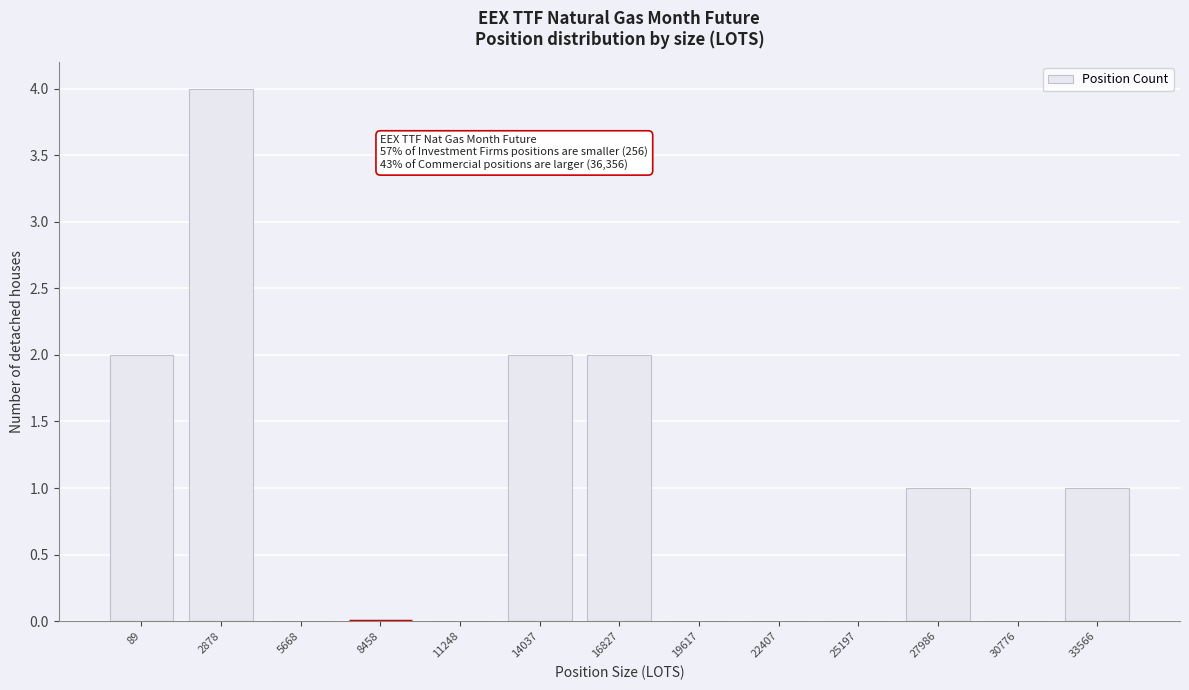

Reading left to right, what are all the values shown in this chart?

89=2	2878=4	5668=0	8458=0	11248=0	14037=2	16827=2	19617=0	22407=0	25197=0	27986=1	30776=0	33566=1